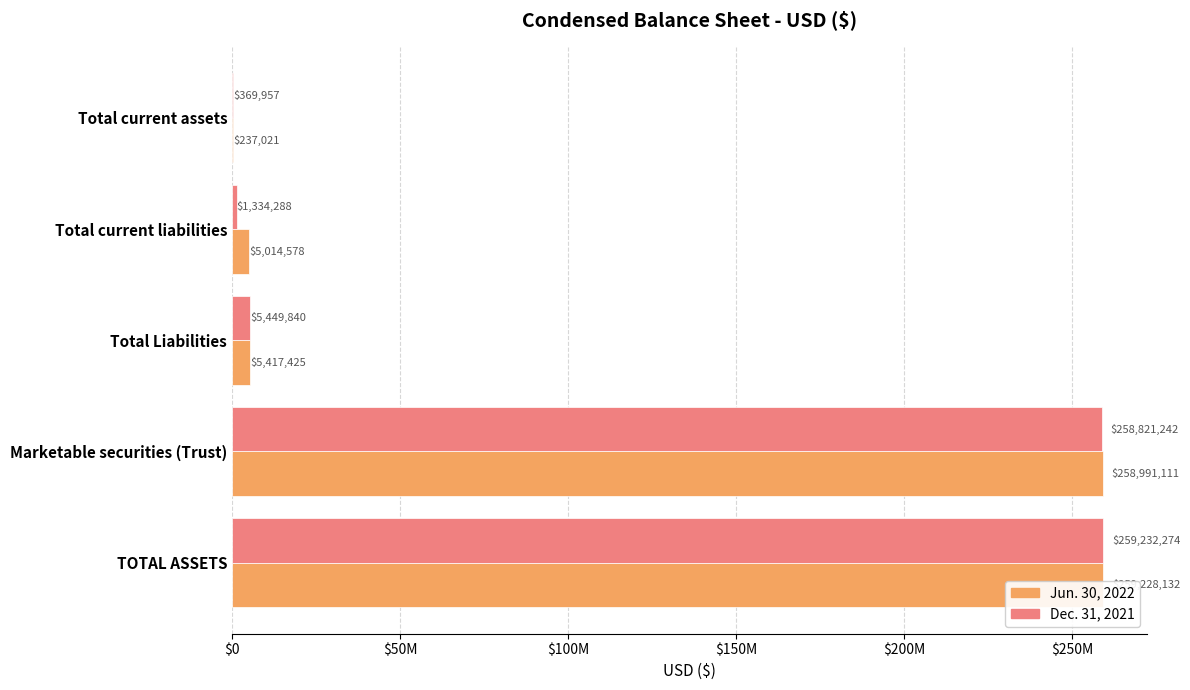

What is the average value of the Dec. 31, 2021 series?

105041520